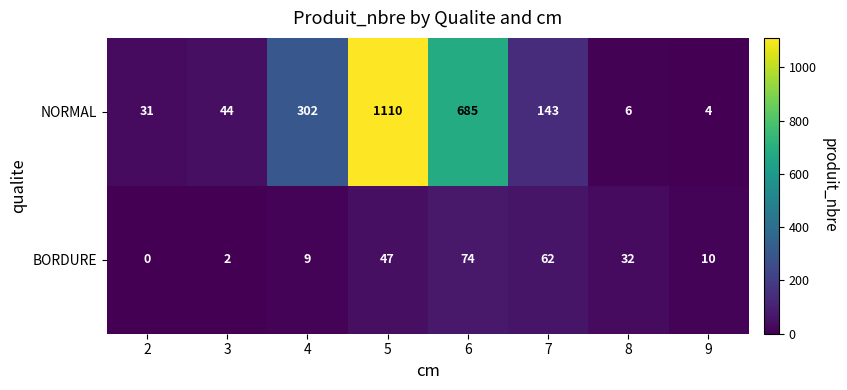

At which category is the sum across all series the highest?

5